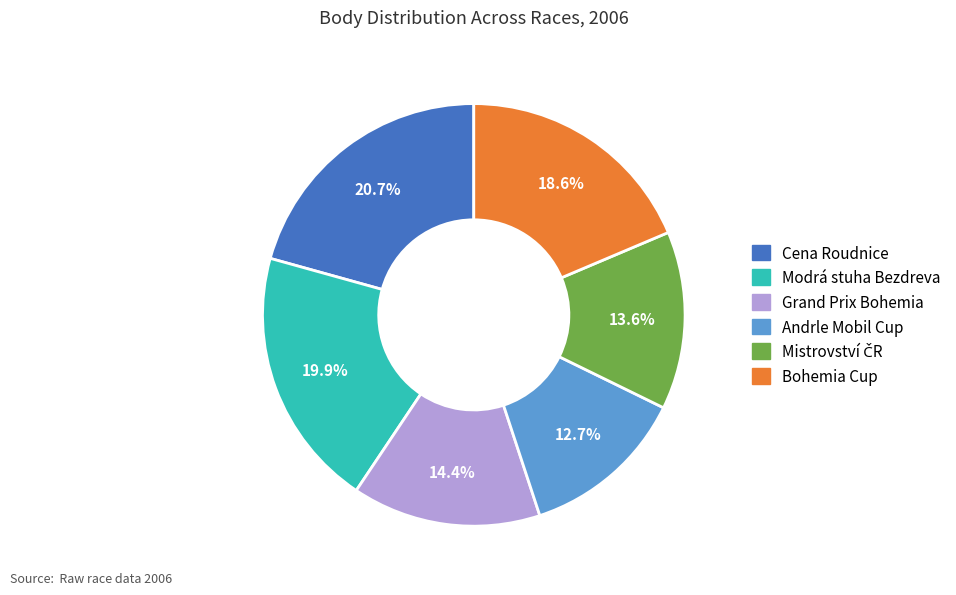

To the nearest percent, what percentage of the pie is Modrá stuha Bezdreva?

20%